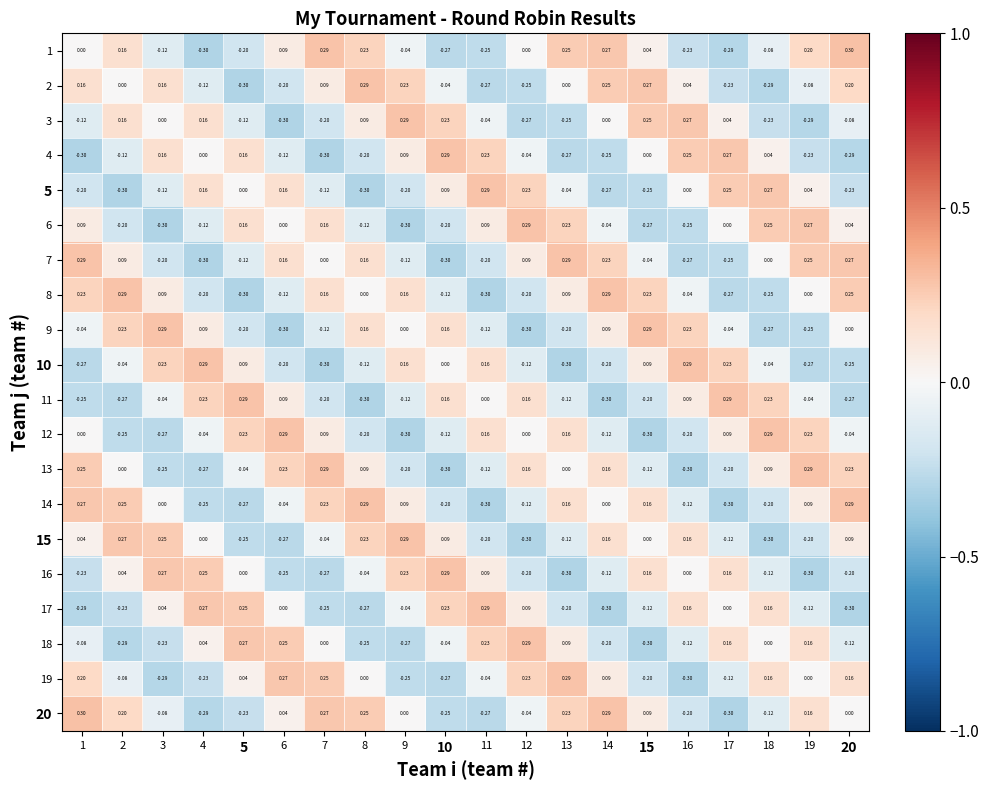

At how many categories does at least one series exceed 0?

20